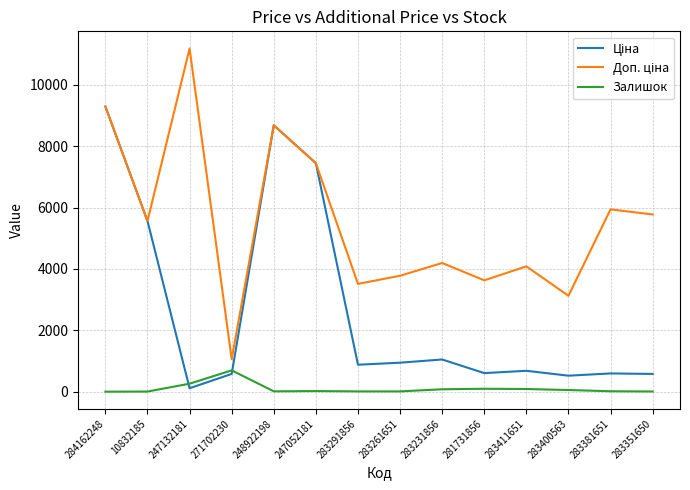

At which category is the sum across all series the highest?

284162248